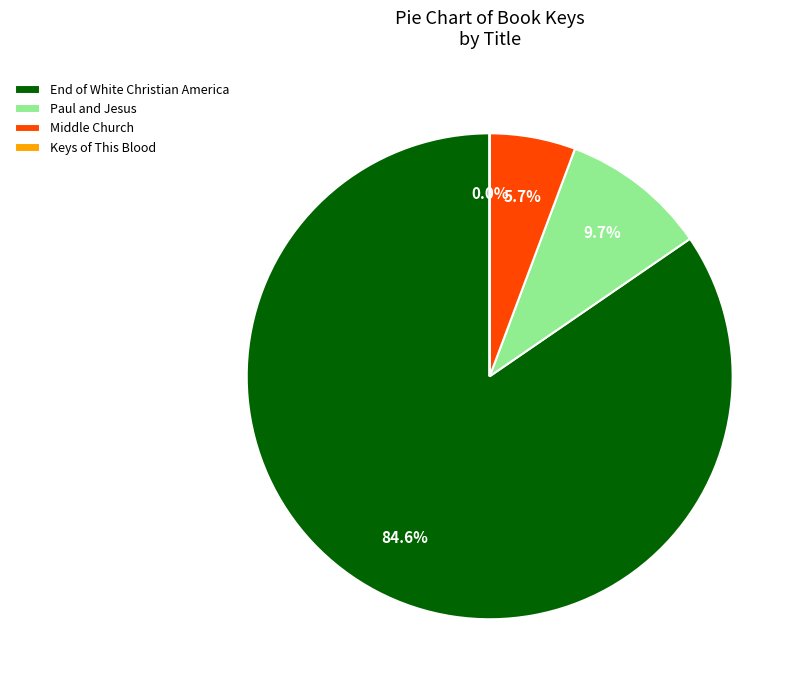

To the nearest percent, what is the difference between the largest and smallest slice percentages?

85%